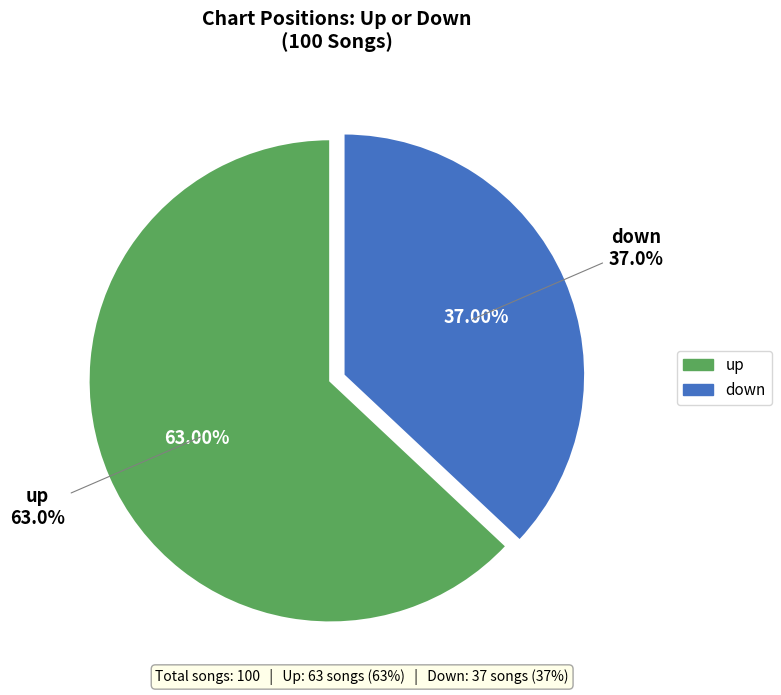

To the nearest percent, what portion does up represent?

63%